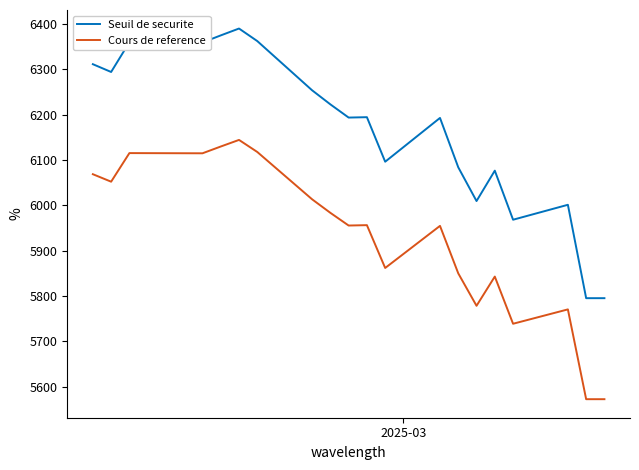

List the series in order of their overall mean, highest first.

Seuil de securite, Cours de reference